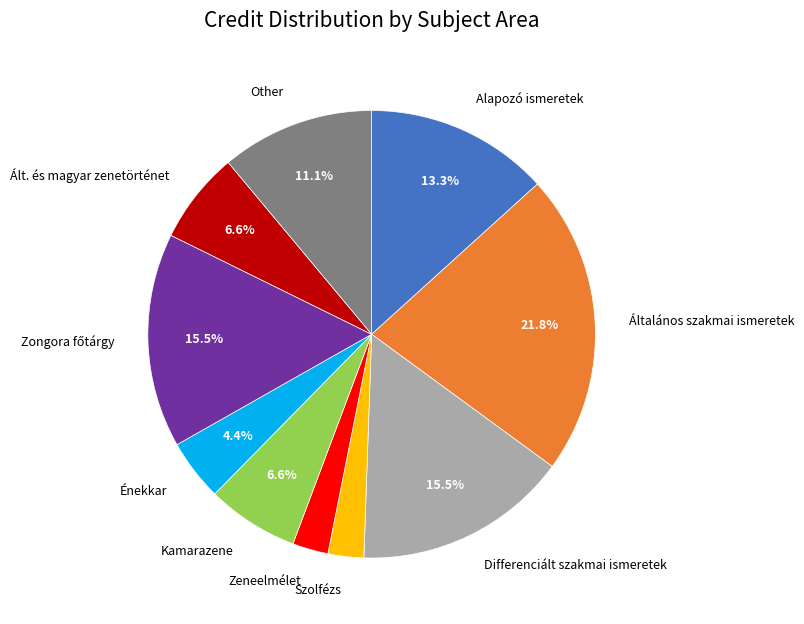

Does any single category account for the majority?

No